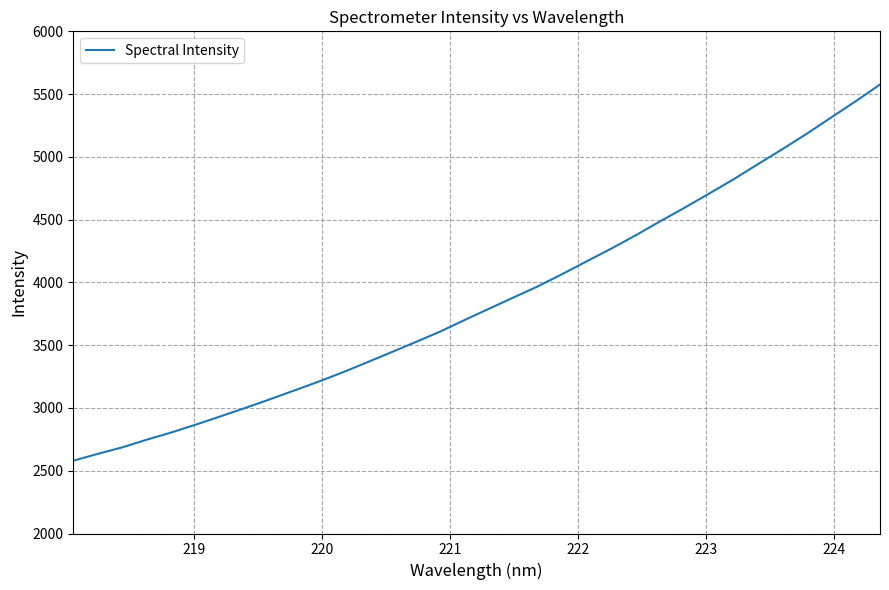

What is the average value?

3859.9